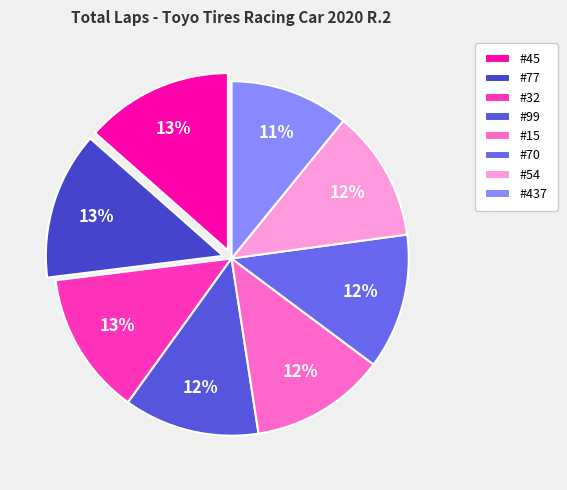

What is the ratio of the value at #32 to the value at #437?

1.2